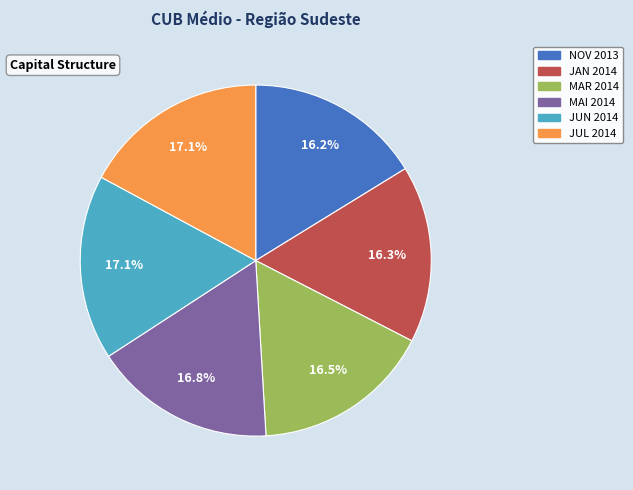

How many slices are in this pie chart?

6